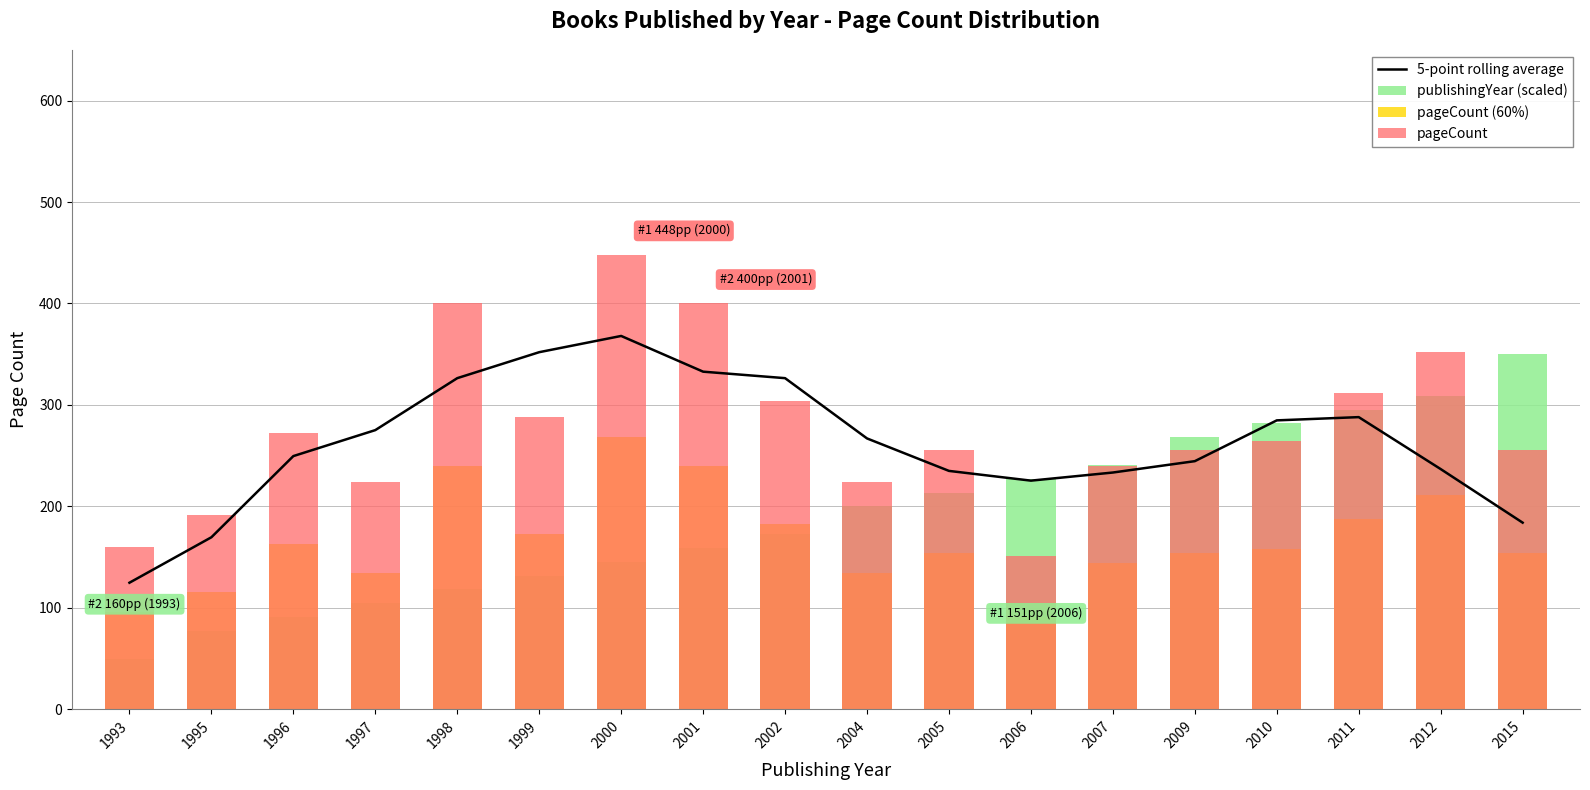

How many data points in 5-point rolling average are above 267?

8